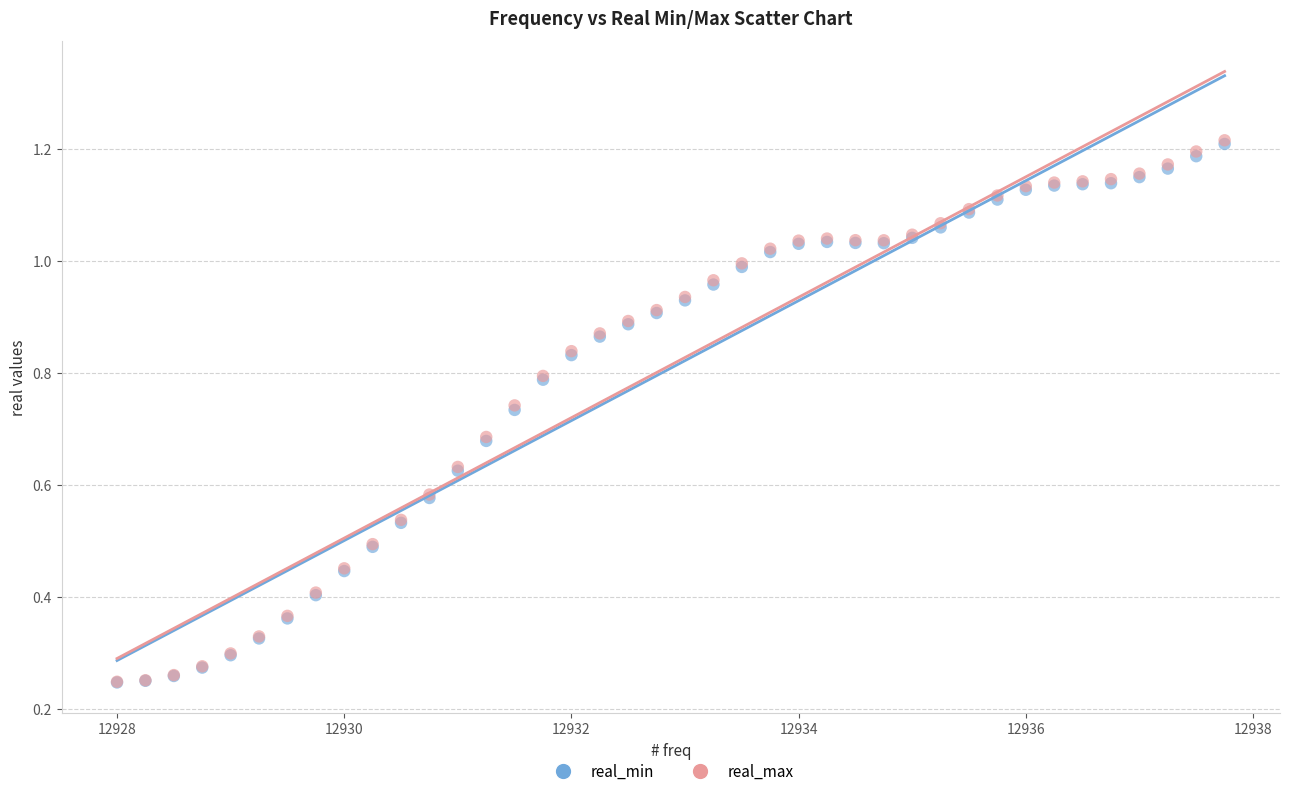

What are all the series names shown in the legend?

real_min, real_max